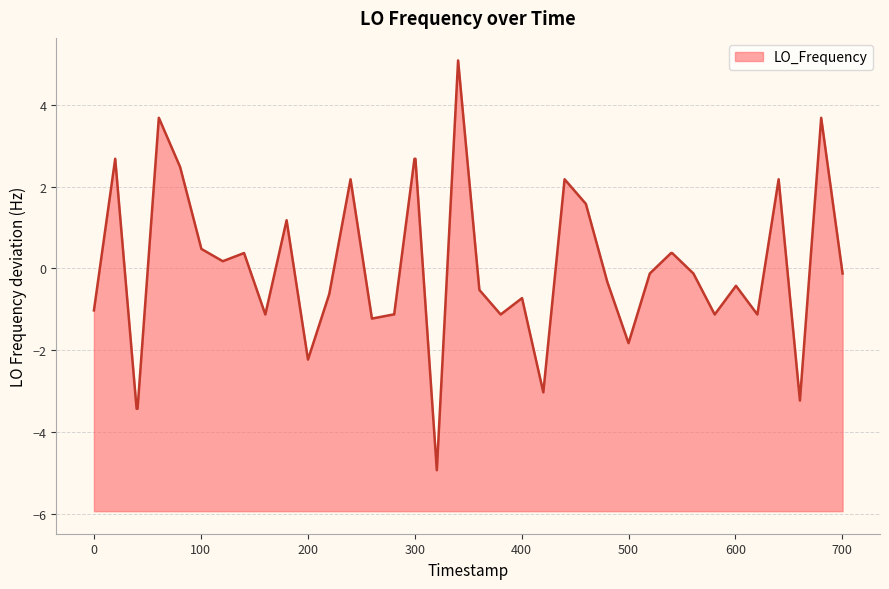

What is the difference between the maximum and minimum values?

10.0